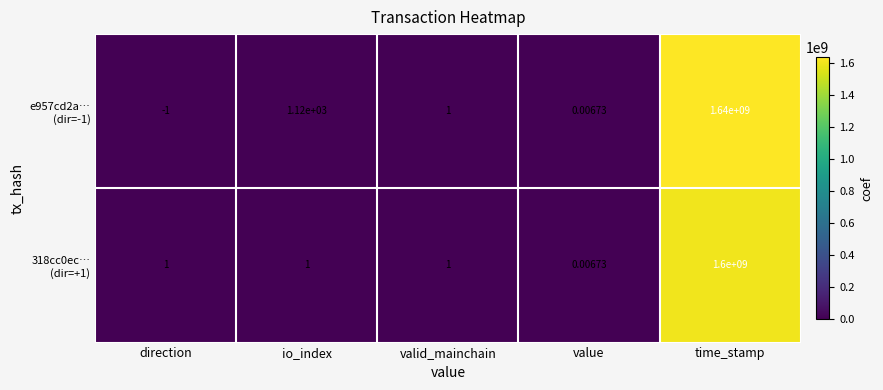

At which category is the sum across all series the highest?

time_stamp